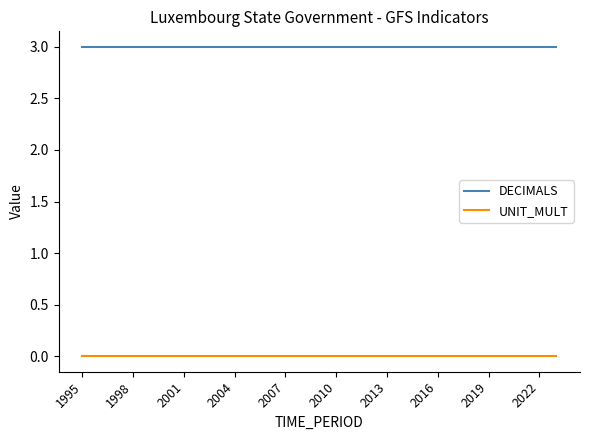

What is the average value of the DECIMALS series?

3